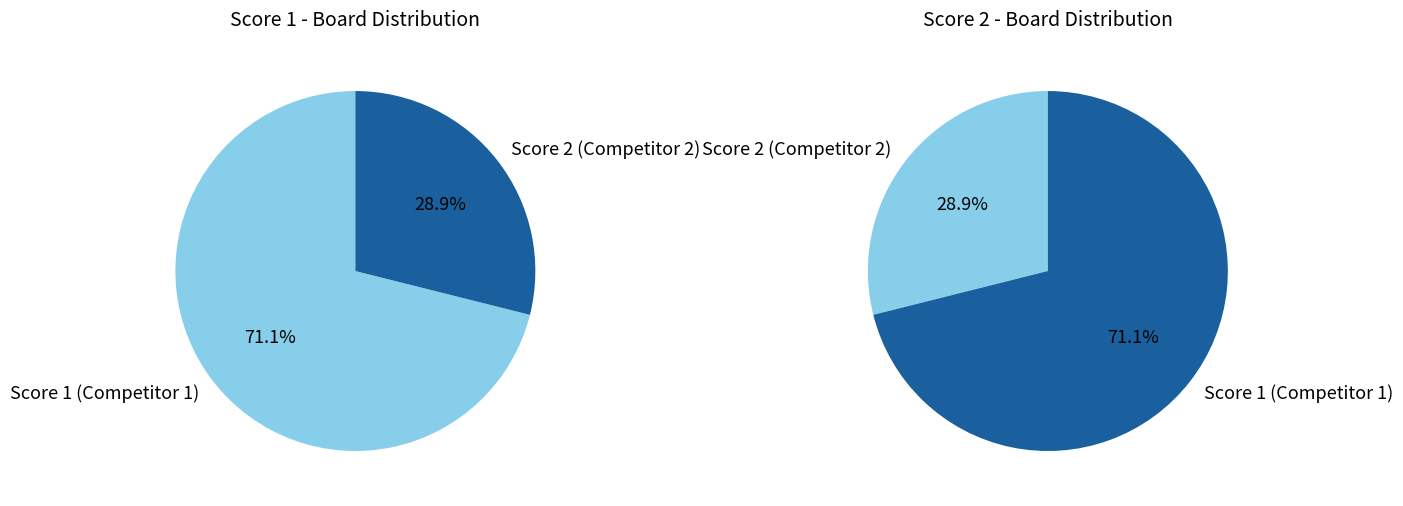

Does 12 account for over 50% of the chart?

No